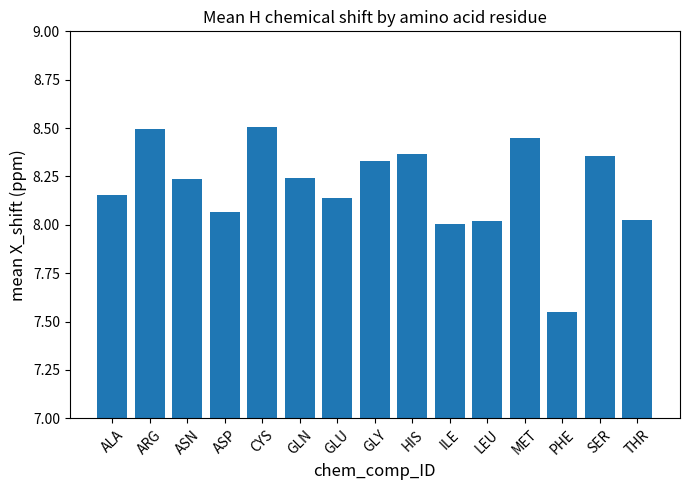

What position from the left is GLN?

6